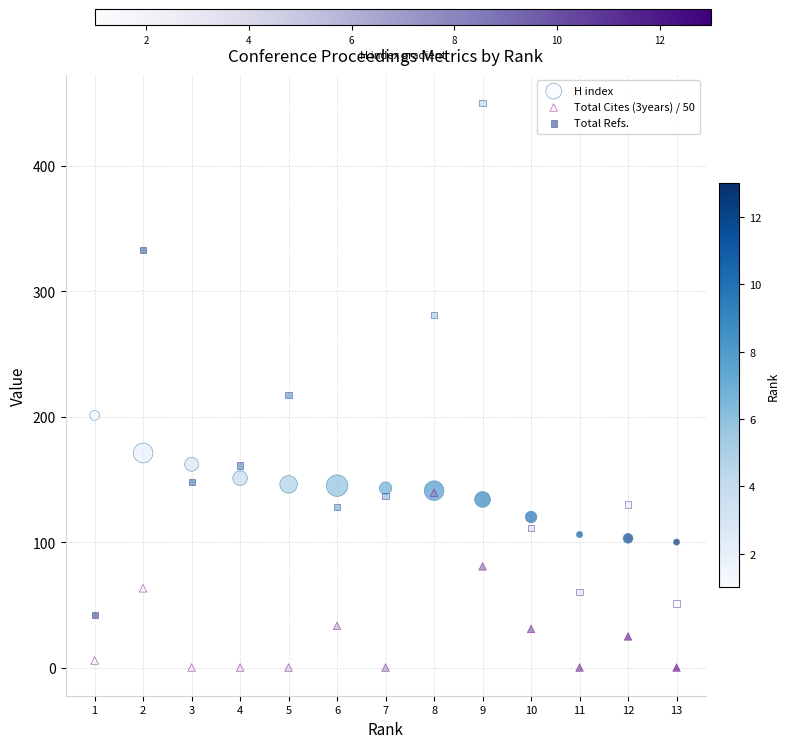

Which series contains the lowest Y value?

Total Cites (3years) / 50